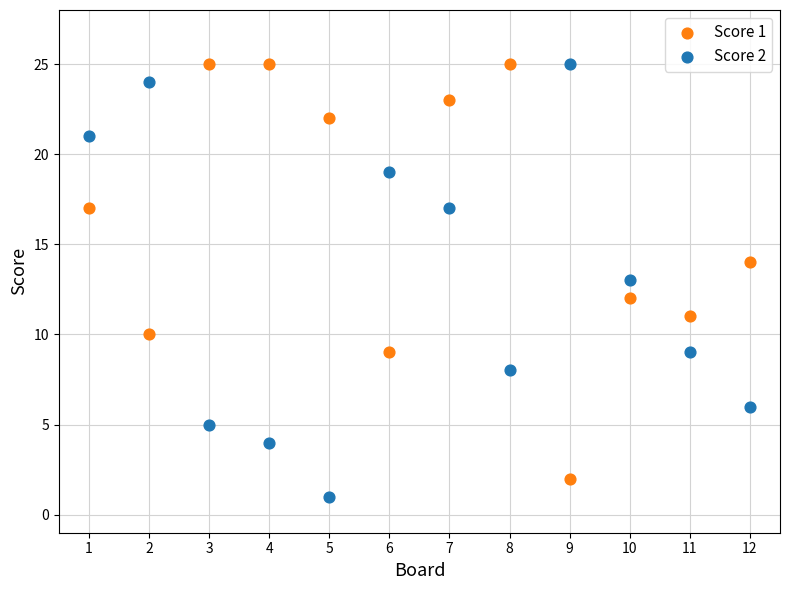

Across all data points, what is the range of Y values (max minus min)?

24